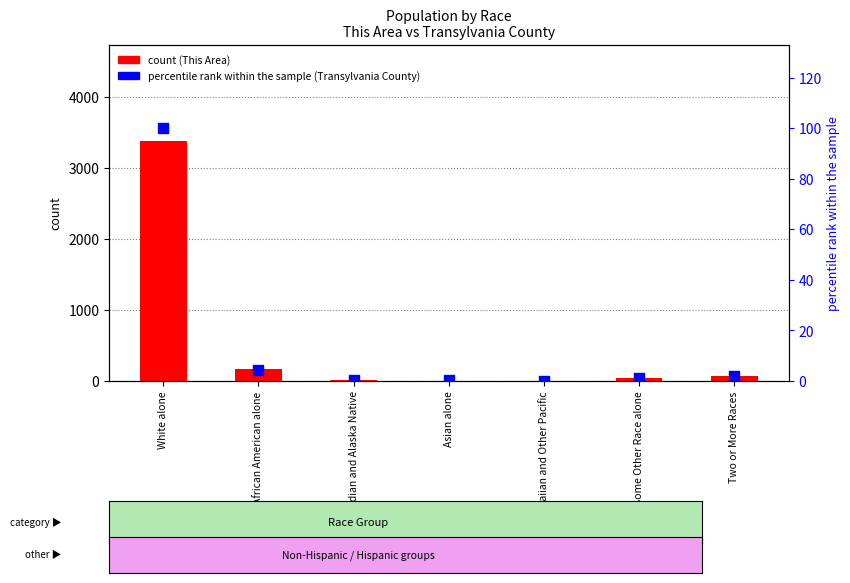

Which series reaches the maximum Y coordinate?

This Area count